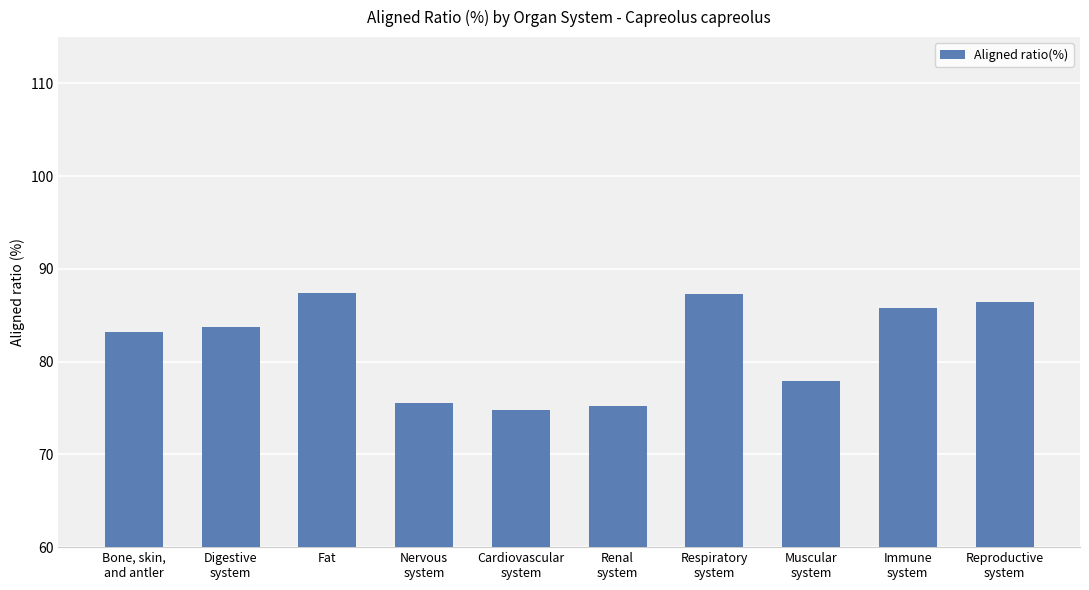

The value at Muscular
system is 77.9. True or false?

True